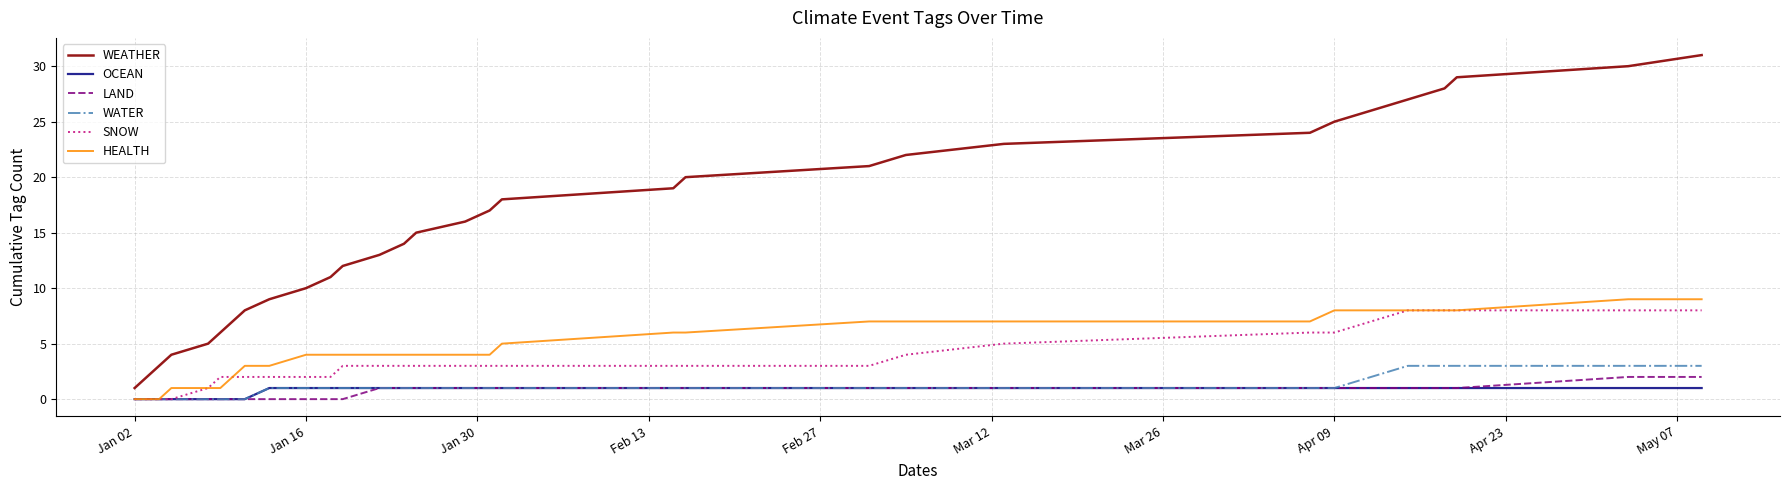

Which series has the largest range (max minus min)?

WEATHER